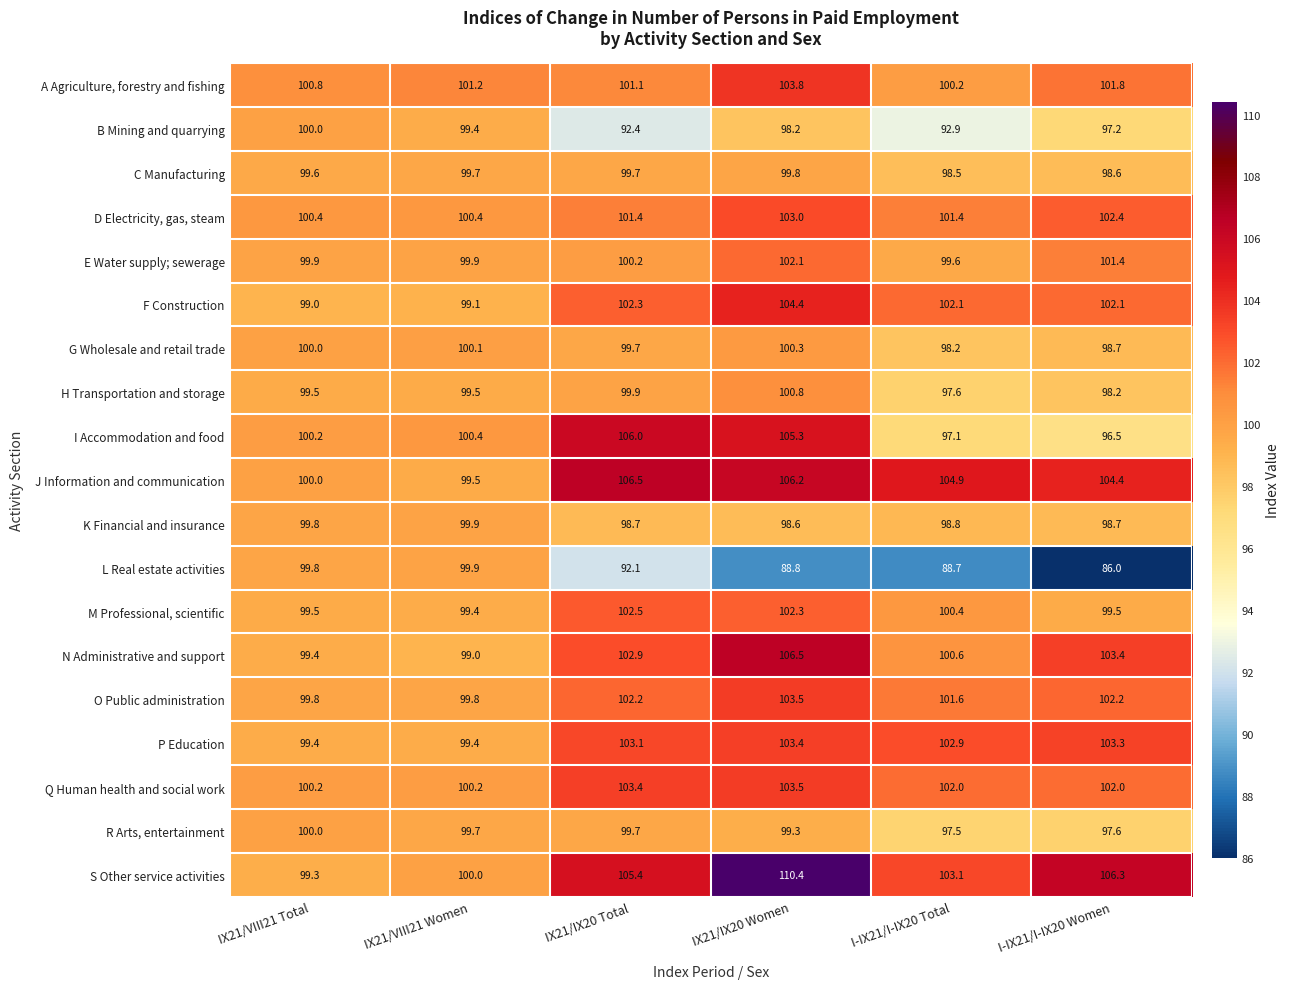

What is the average value of the C Manufacturing series?

99.3